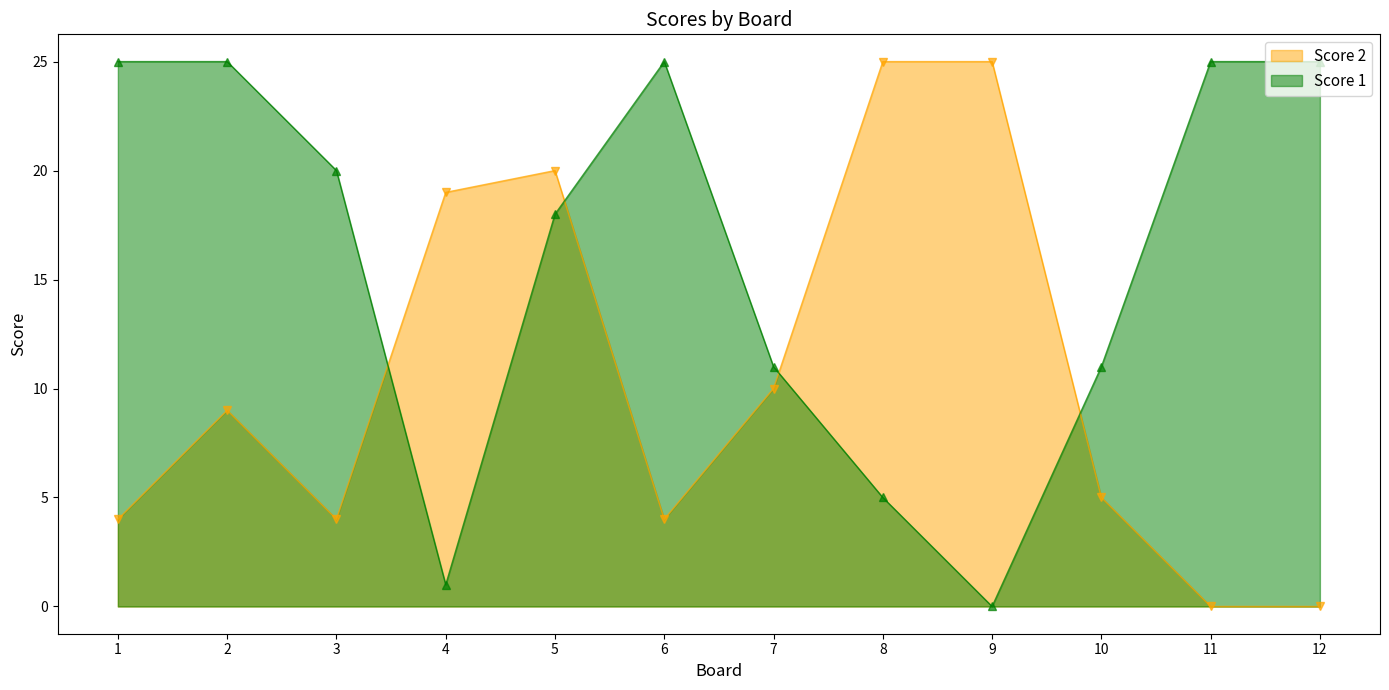

What is the spread (max minus min) of values at 11?

25